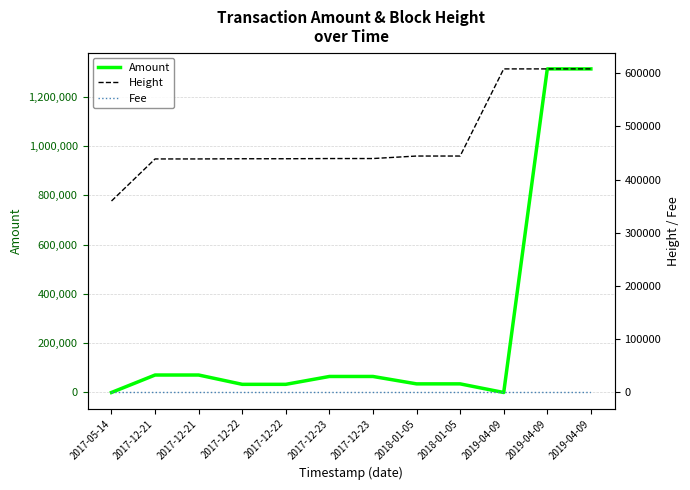

At which category does Amount reach its first local peak?

2017-12-21